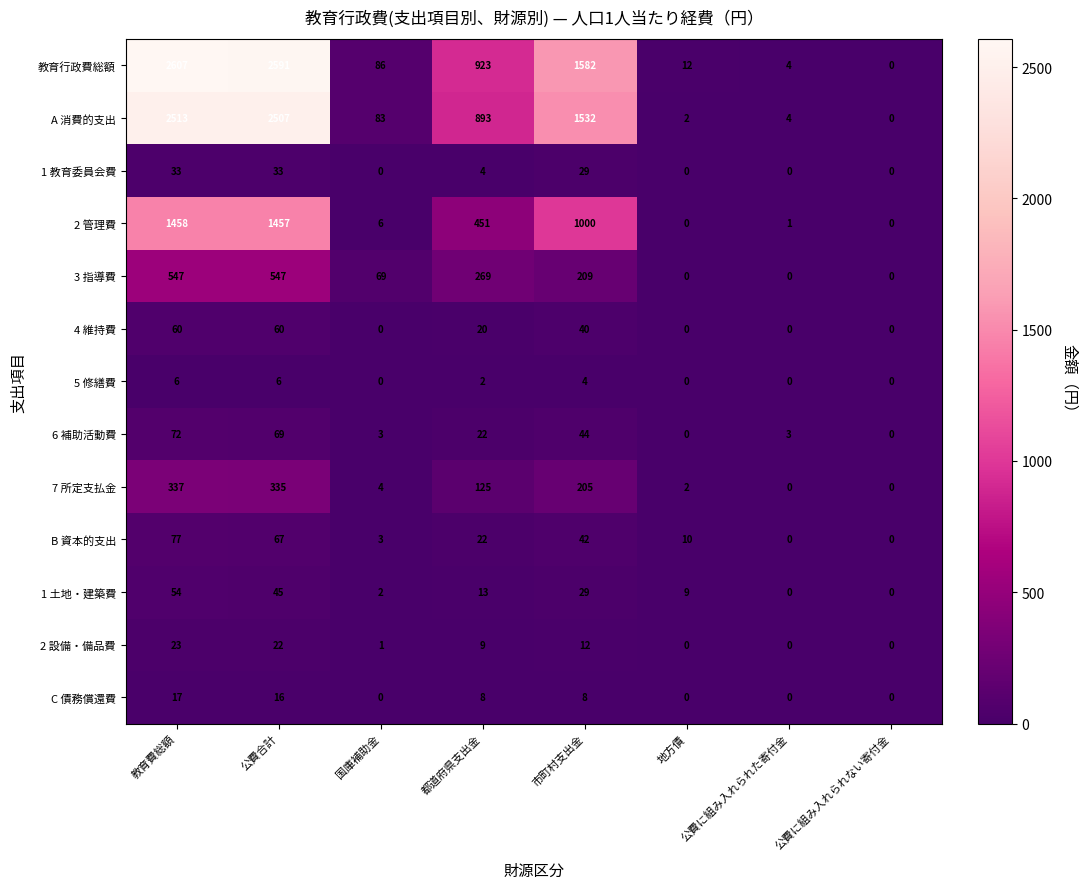

True or false: 1 土地・建築費 has a value of 0 at 公費に組み入れられた寄付金.

True